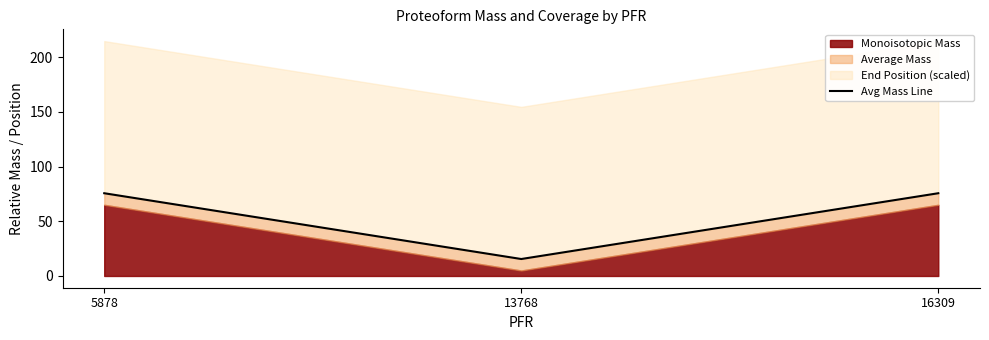

Reading left to right, transcribe all the data shown in this chart.

75.6	15.5	75.6